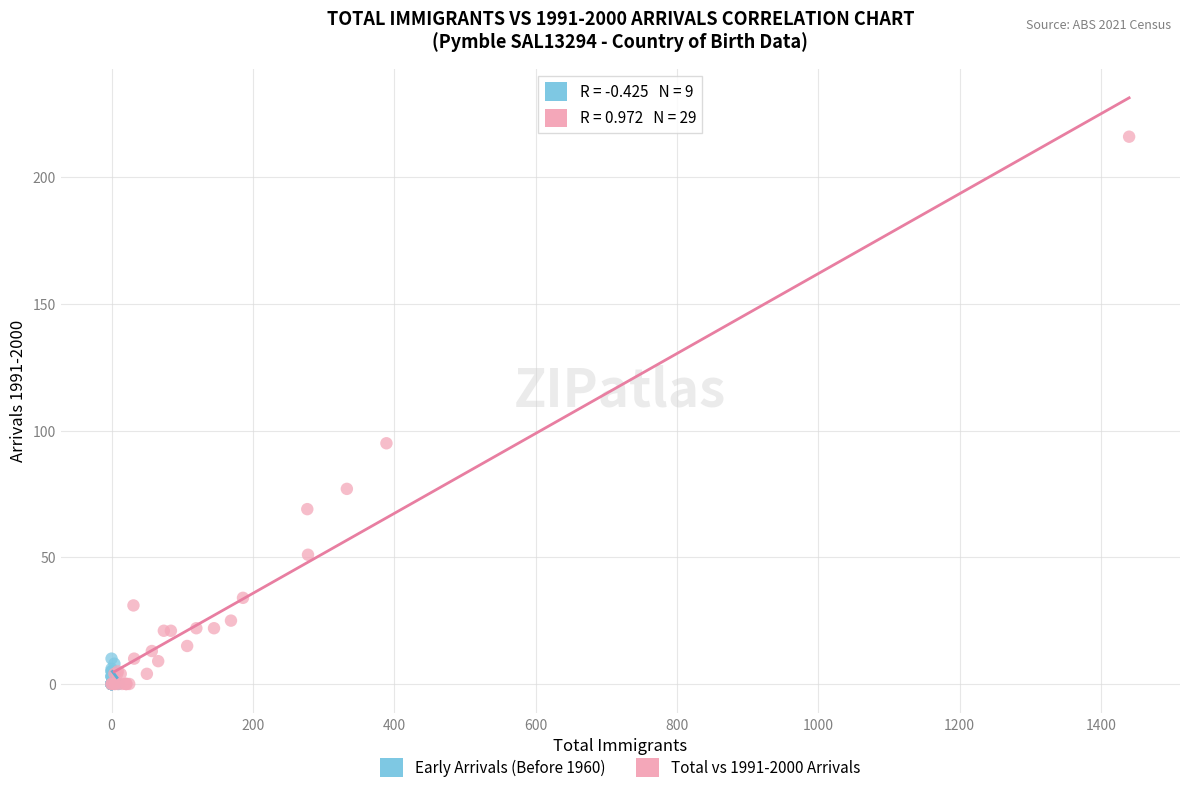

Which series has the widest spread of Y values?

Total vs 1991-2000 Arrivals